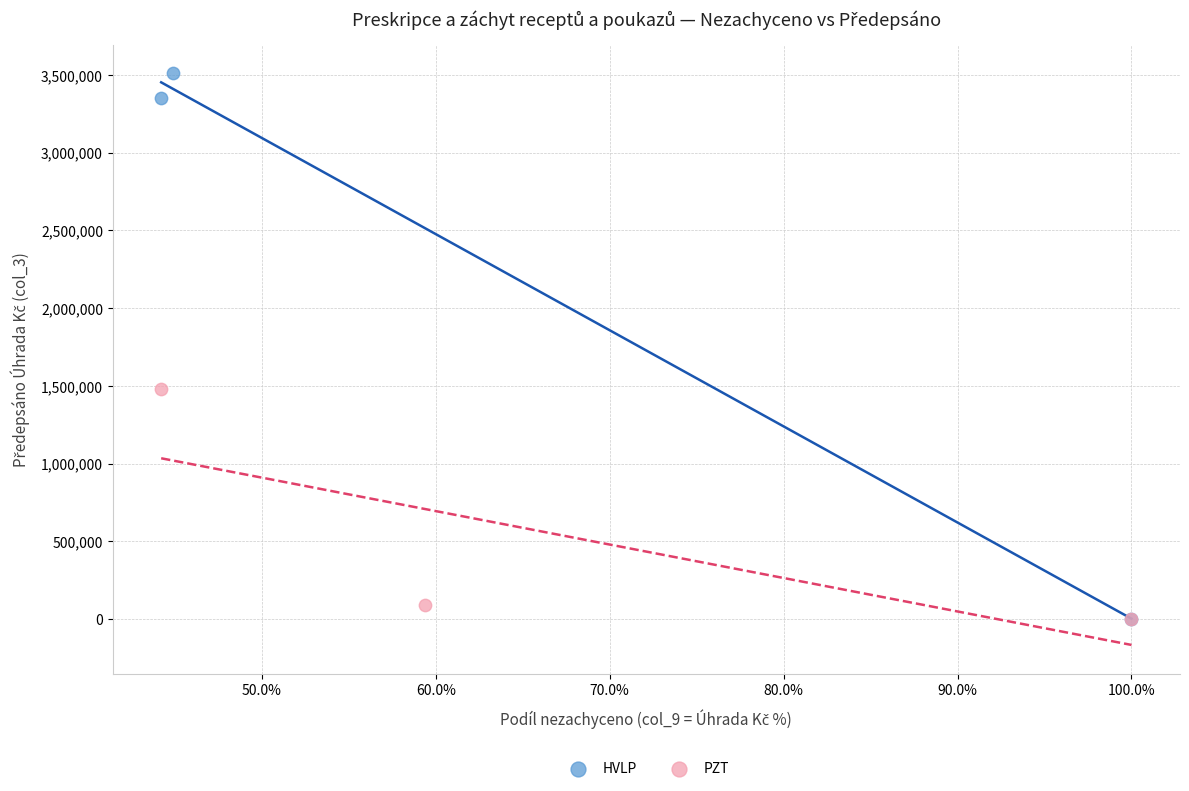

What are all the series names shown in the legend?

HVLP, PZT